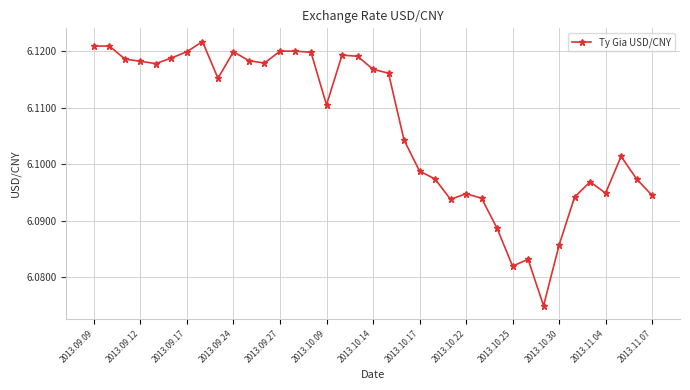

How many values are between 6 and 7?

37